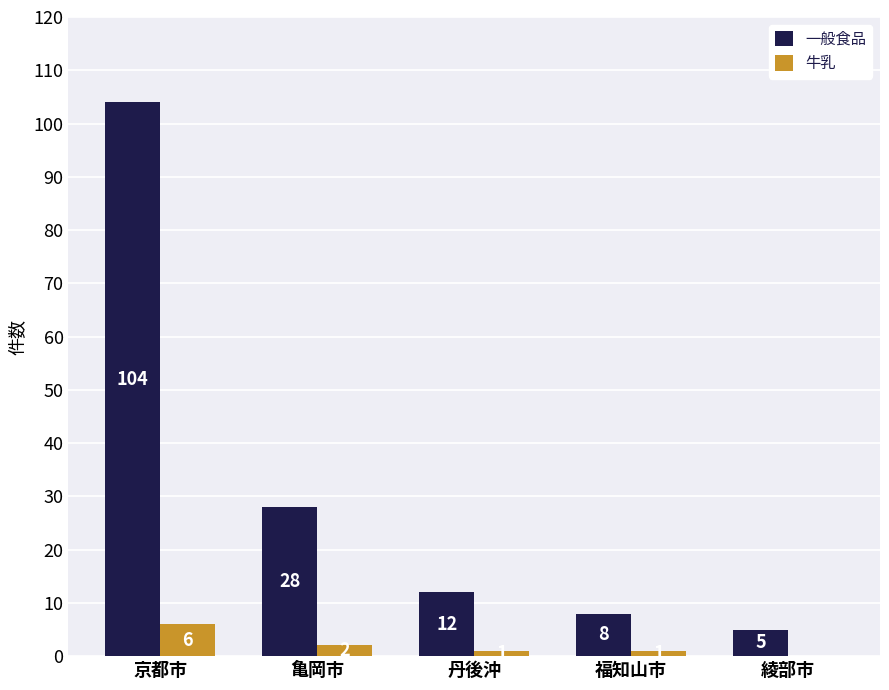

At which category is the sum across all series the highest?

京都市